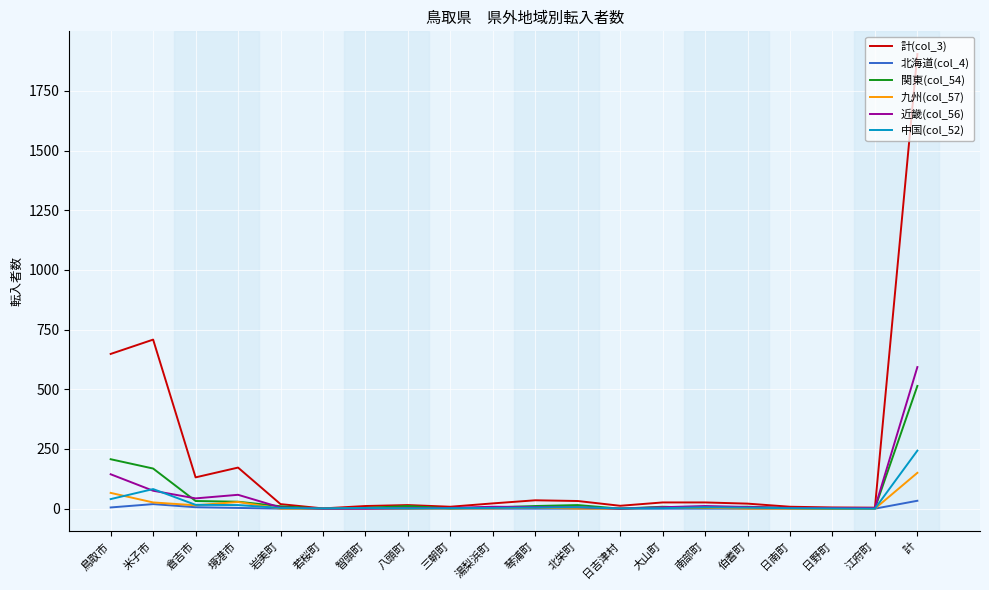

What is the difference between the 関東(col_54) values at 日野町 and 湯梨浜町?

5